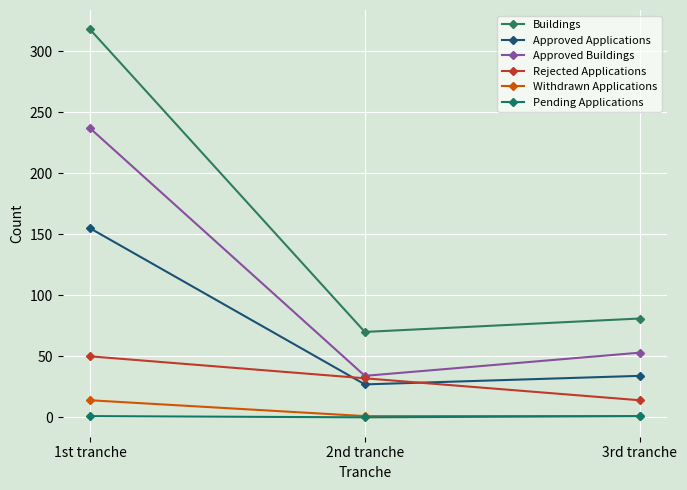

What is the average value of the Rejected Applications series?

32